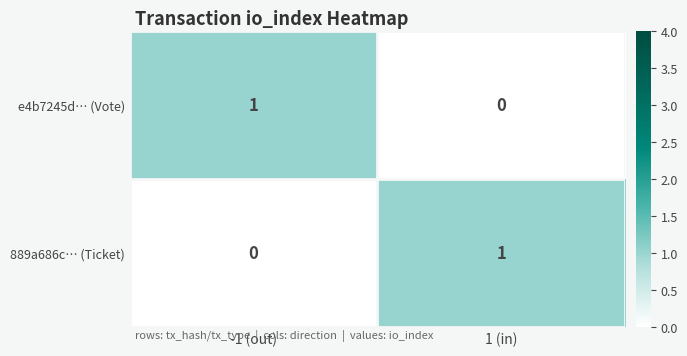

Reading right to left, extract all data points from this chart.

e4b7245d… (Vote): 1 (in)=0	-1 (out)=1
889a686c… (Ticket): 1 (in)=1	-1 (out)=0